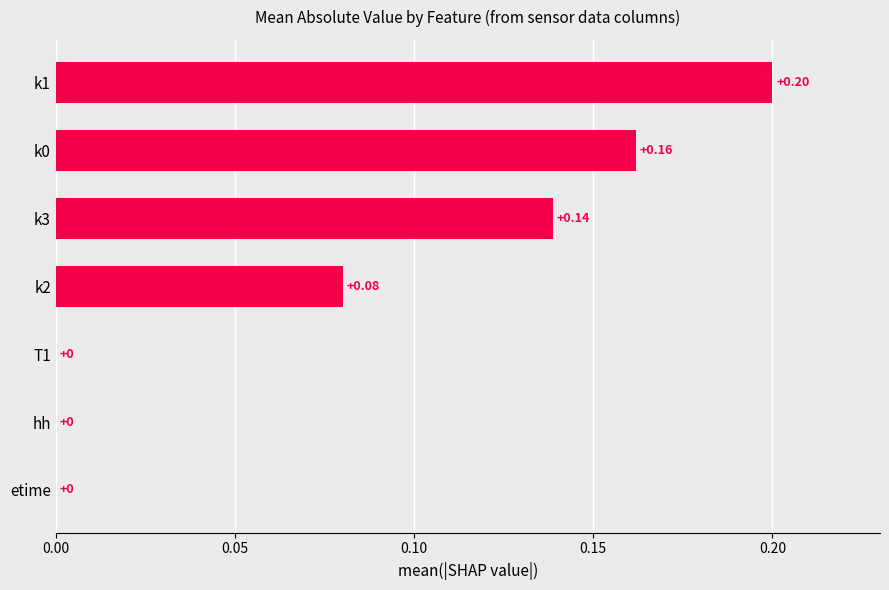

What is the change in value from hh to k0?

+0.2